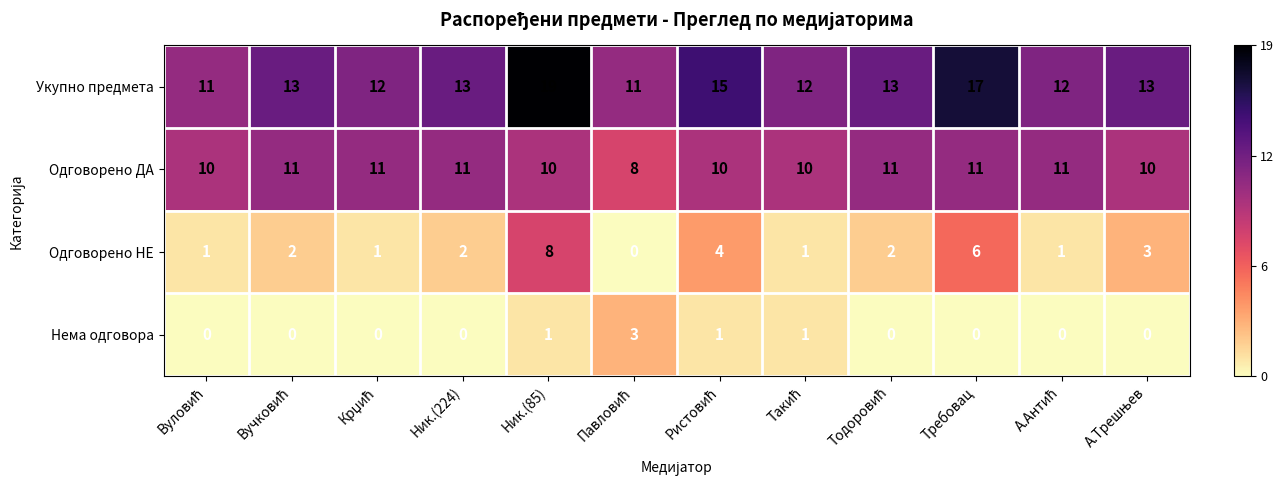

What is the maximum value shown in the chart?

19